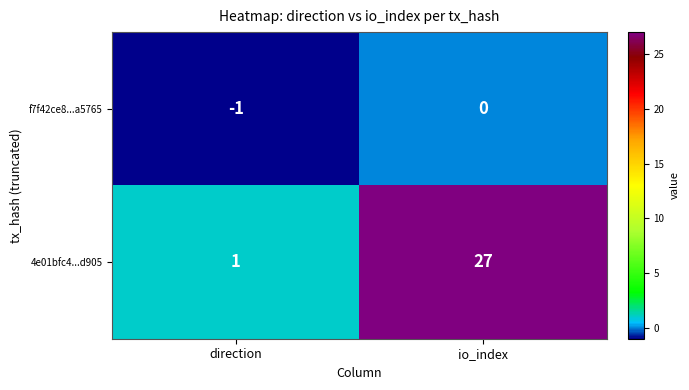

Reading left to right, transcribe all the data shown in this chart.

f7f42ce8...a5765: -1	0
4e01bfc4...d905: 1	27